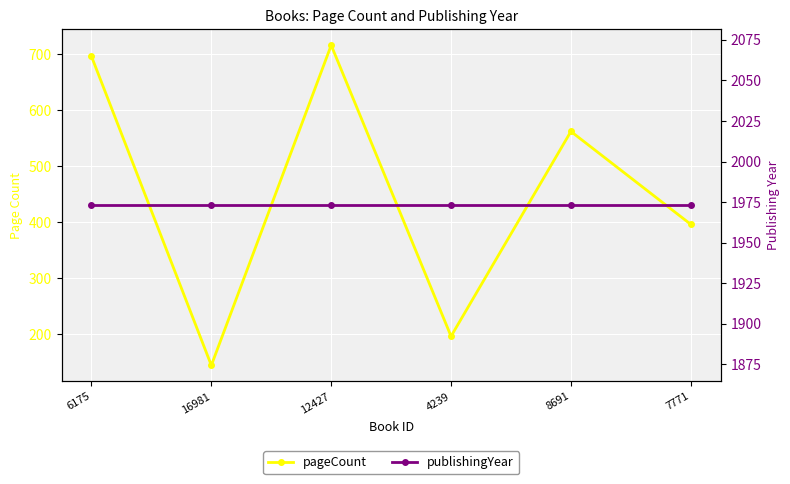

What is the spread (max minus min) of values at 4239?

1777